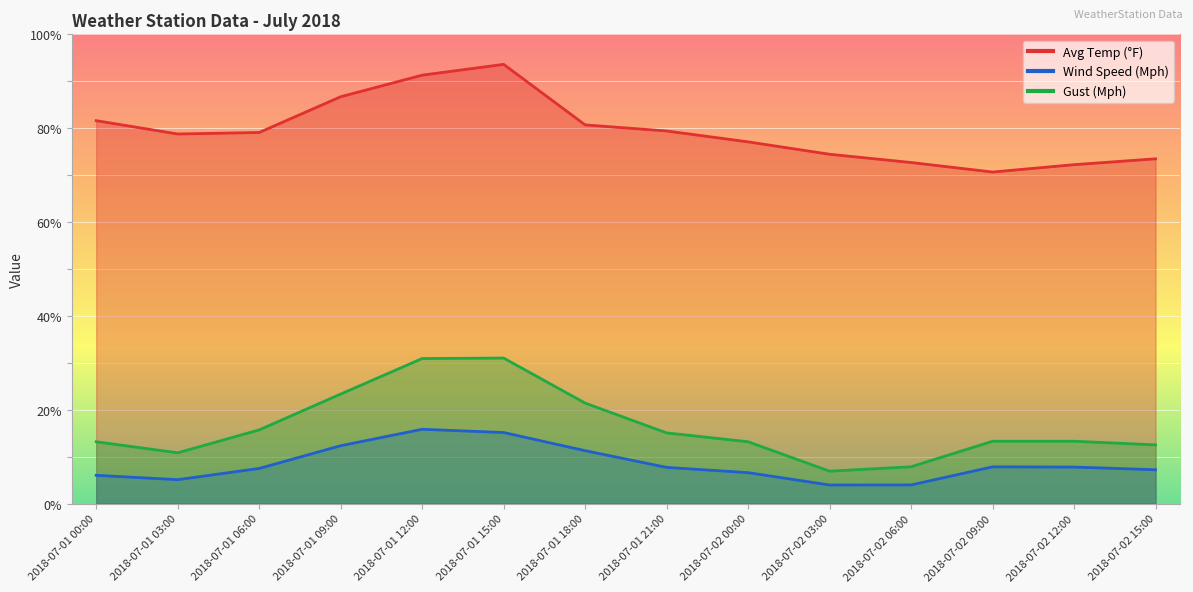

What is the maximum value shown in the chart?

93.6